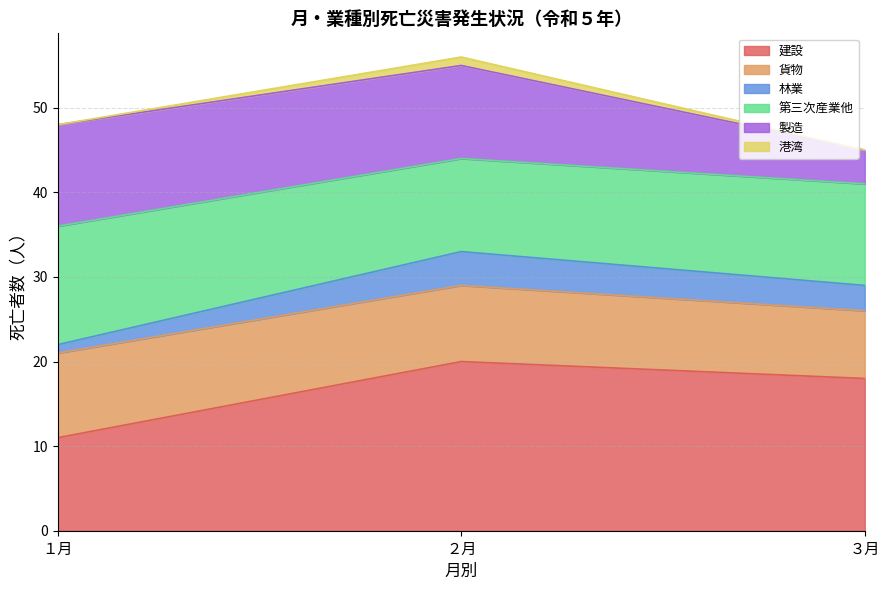

Does the chart display data point markers on the line(s)?

No